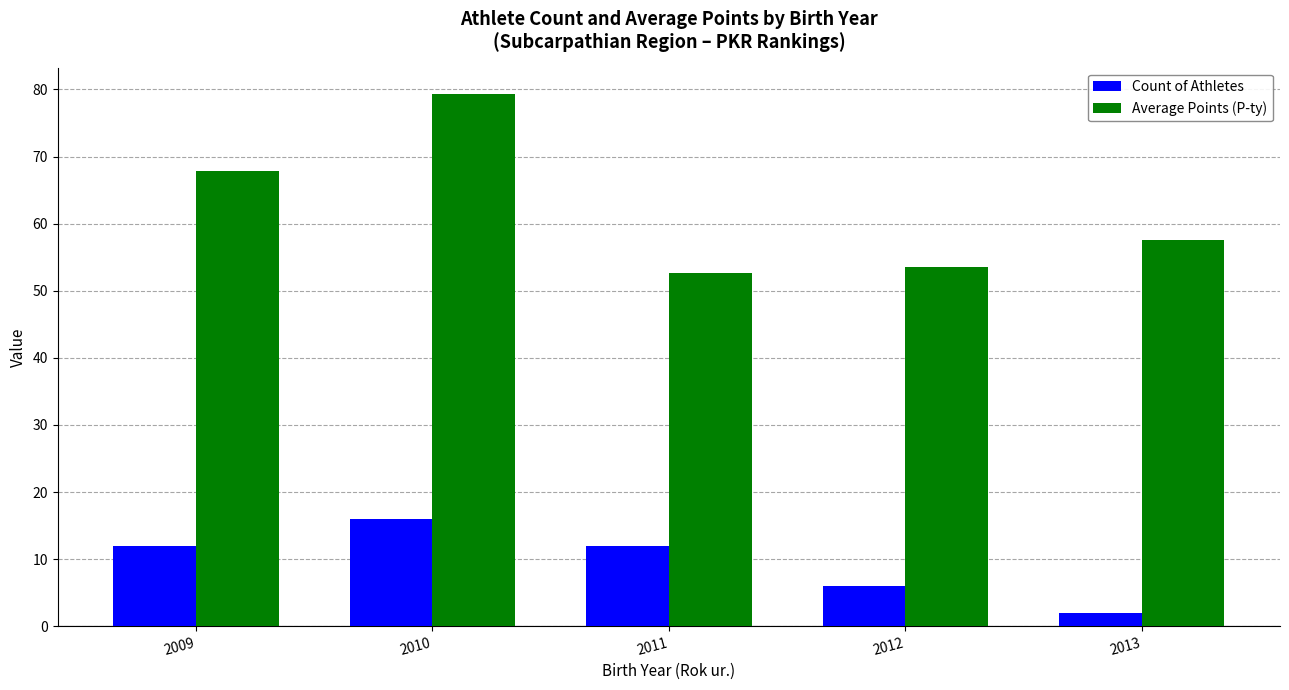

Count the Count of Athletes values in the range 6 to 12.

3